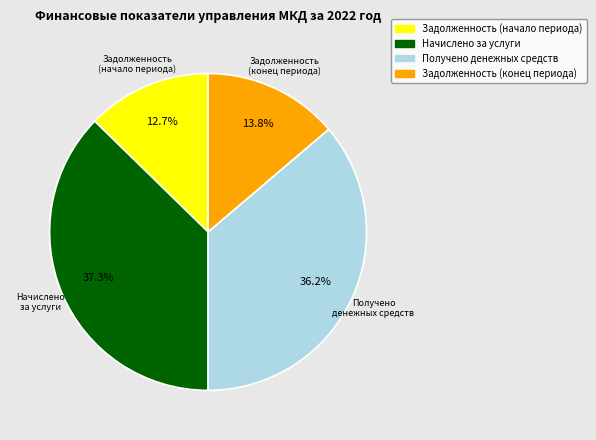

What is the total percentage of Начислено за услуги and Получено денежных средств?

73.5%